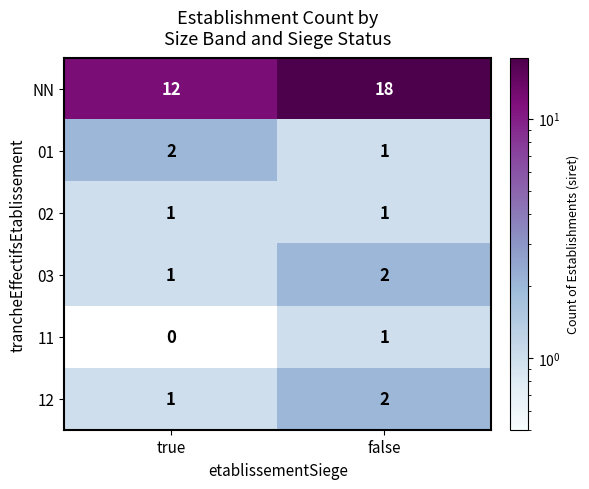

Which label corresponds to the smallest value in the chart?

true